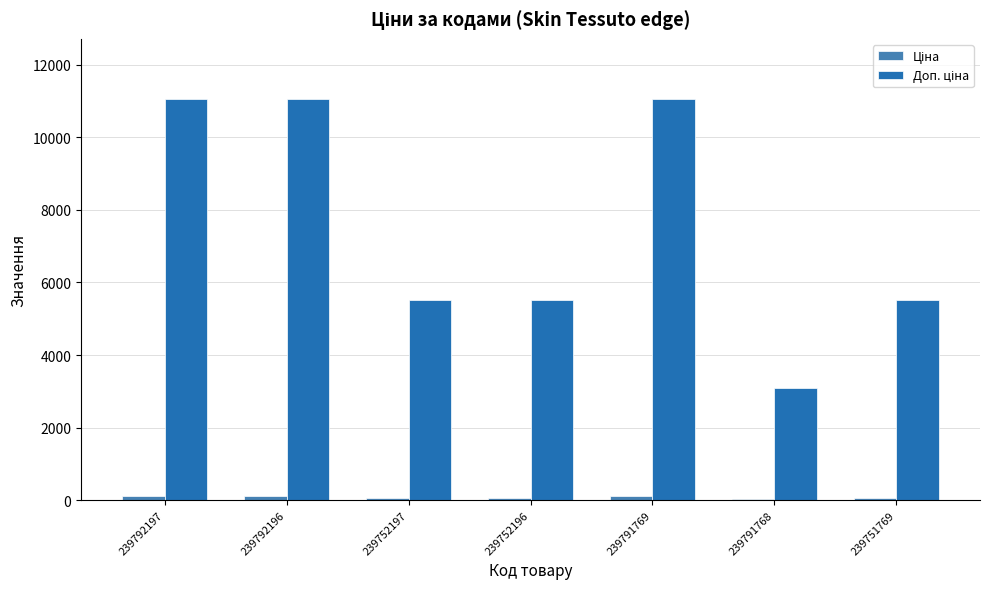

How many distinct data groups are displayed?

2